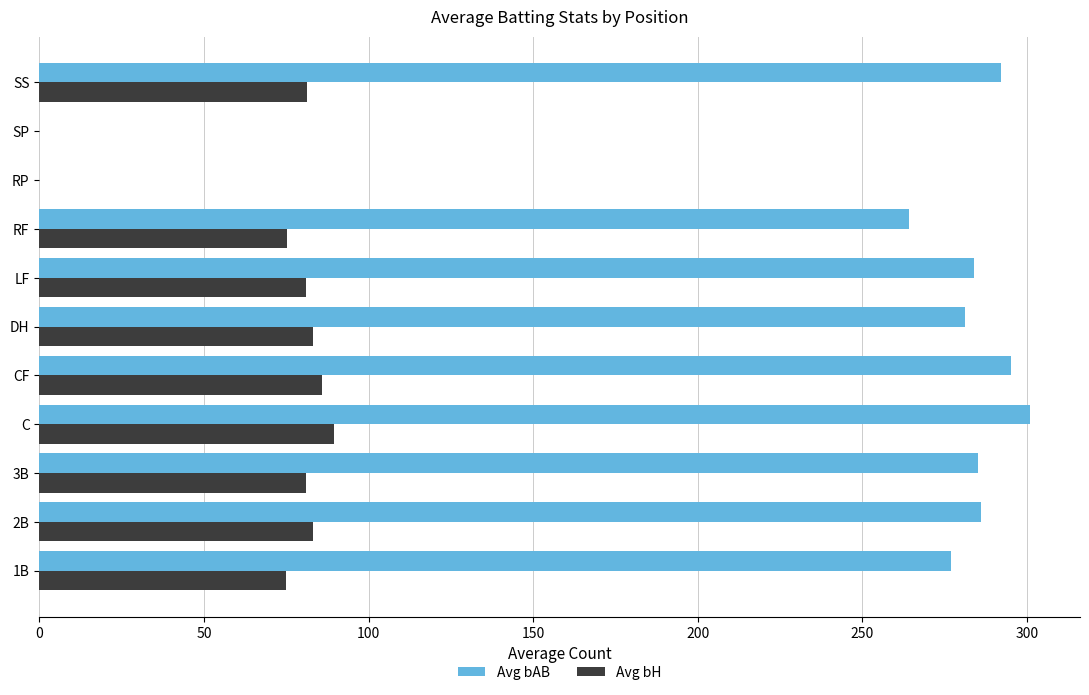

What are all the series names shown in the legend?

Avg bAB, Avg bH